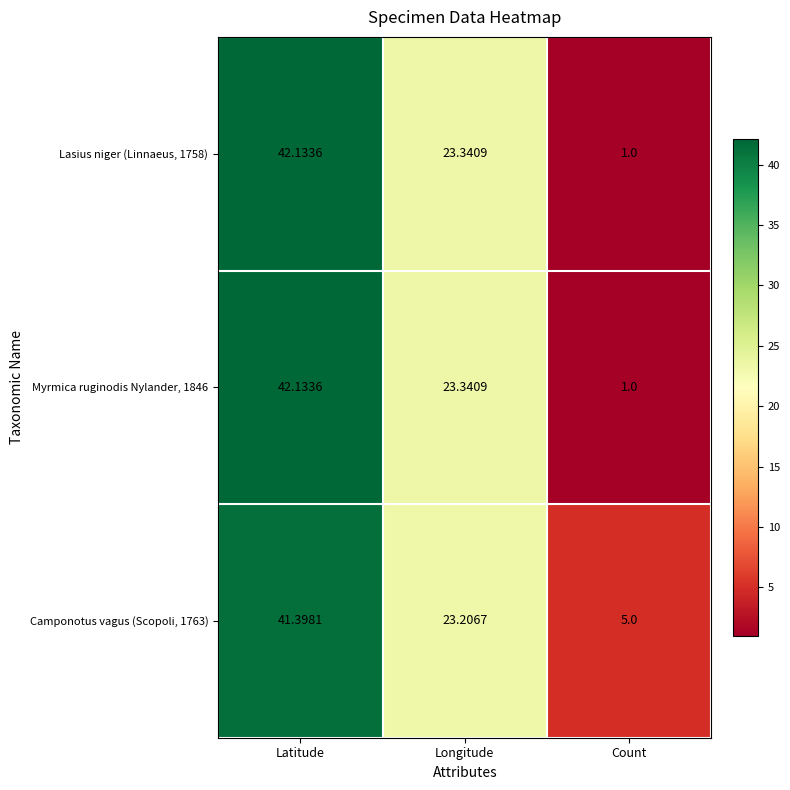

Which category has the highest value in the Camponotus vagus (Scopoli, 1763) series?

Latitude